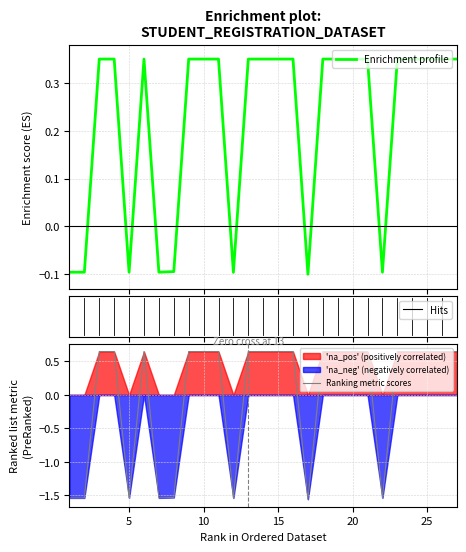

How many data points does each series have?

27